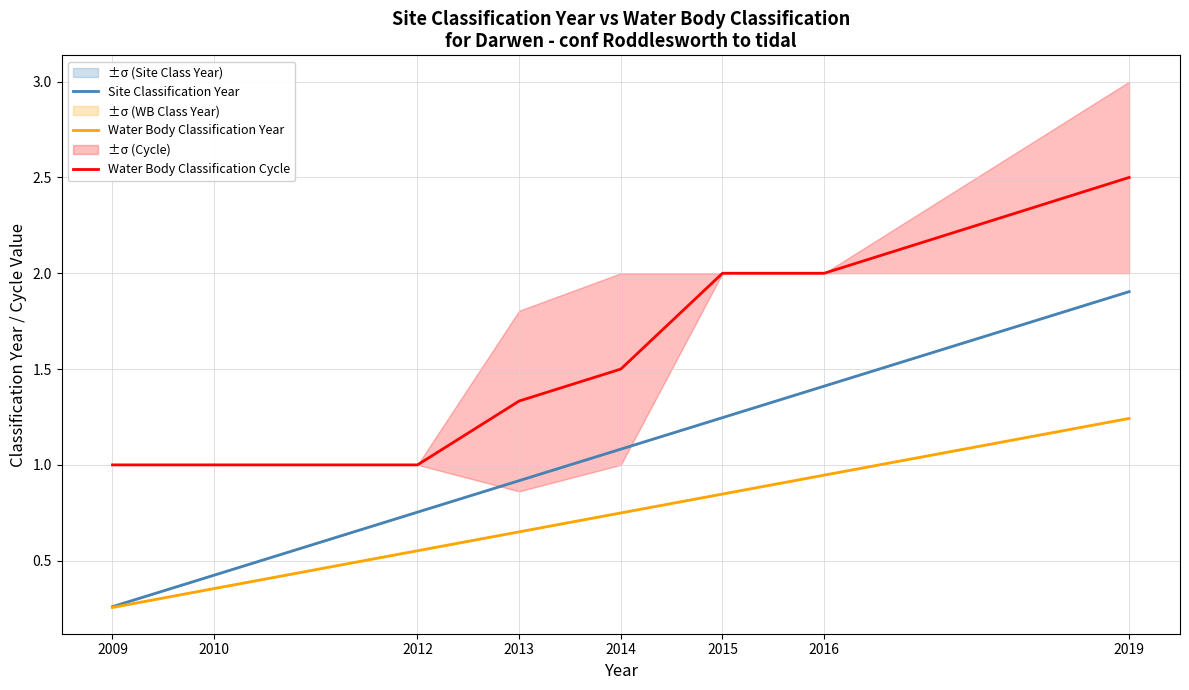

What is the average value of the Site Classification Year series?

1.0